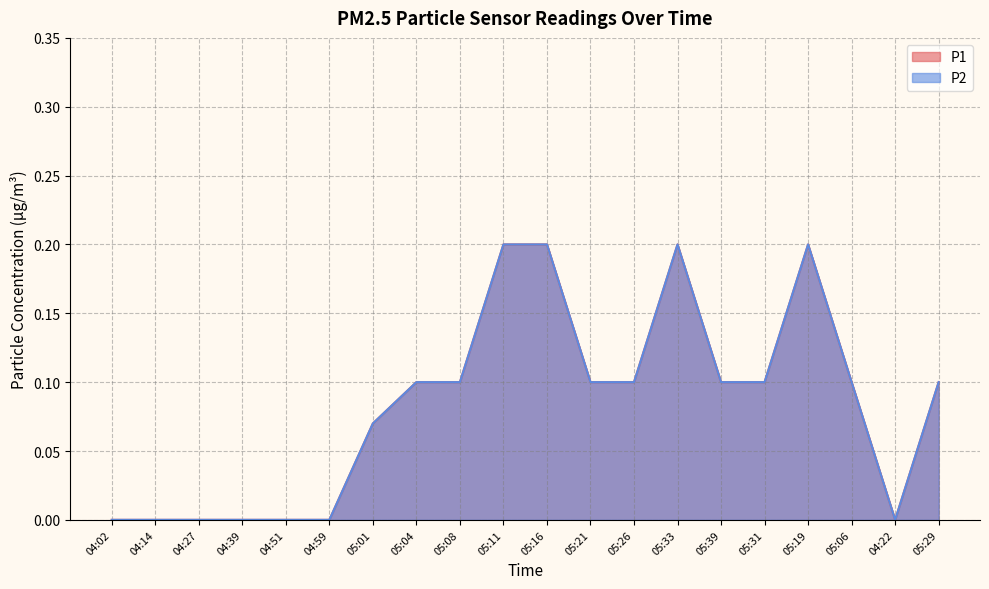

Rank the categories by P2 value from lowest to highest.

04:02, 04:14, 04:27, 04:39, 04:51, 04:59, 04:22, 05:01, 05:04, 05:08, 05:21, 05:26, 05:39, 05:31, 05:06, 05:29, 05:11, 05:16, 05:33, 05:19